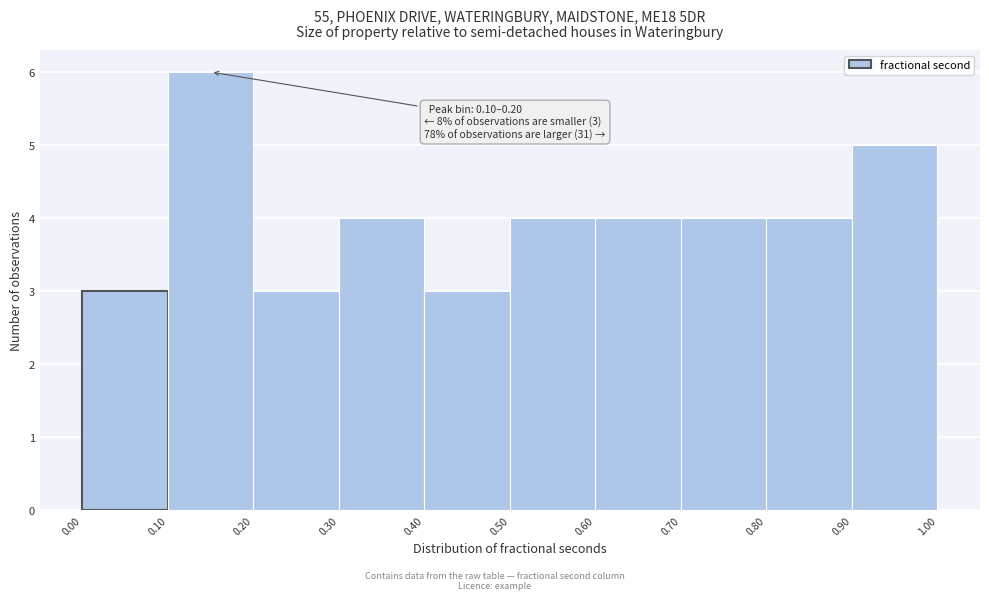

Which range on the x-axis has the tallest bar?

0.10 to 0.20